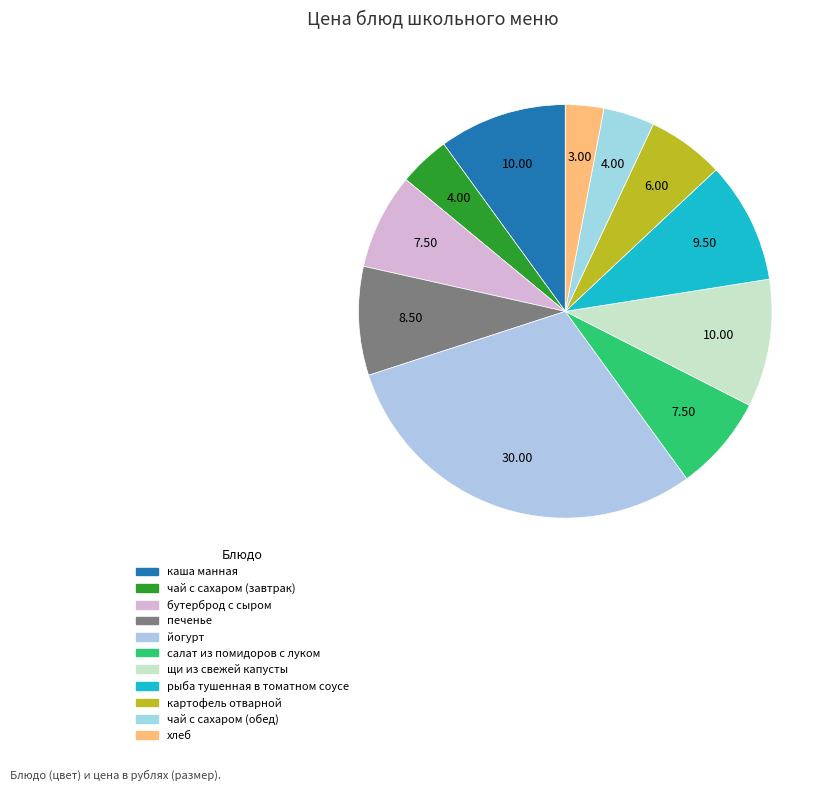

Is there any slice that represents more than half of the pie?

No